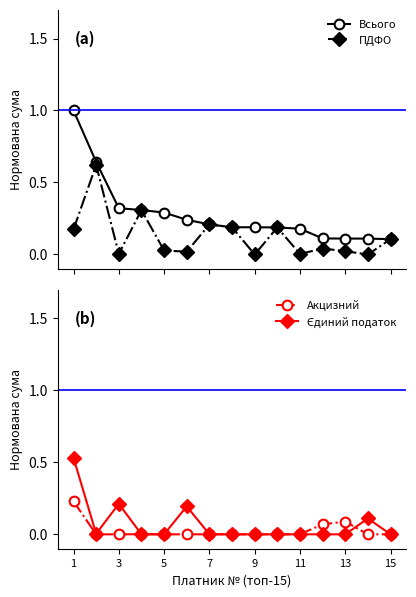

What are all the series names shown in the legend?

Всього, ПДФО, Акцизний, Єдиний податок